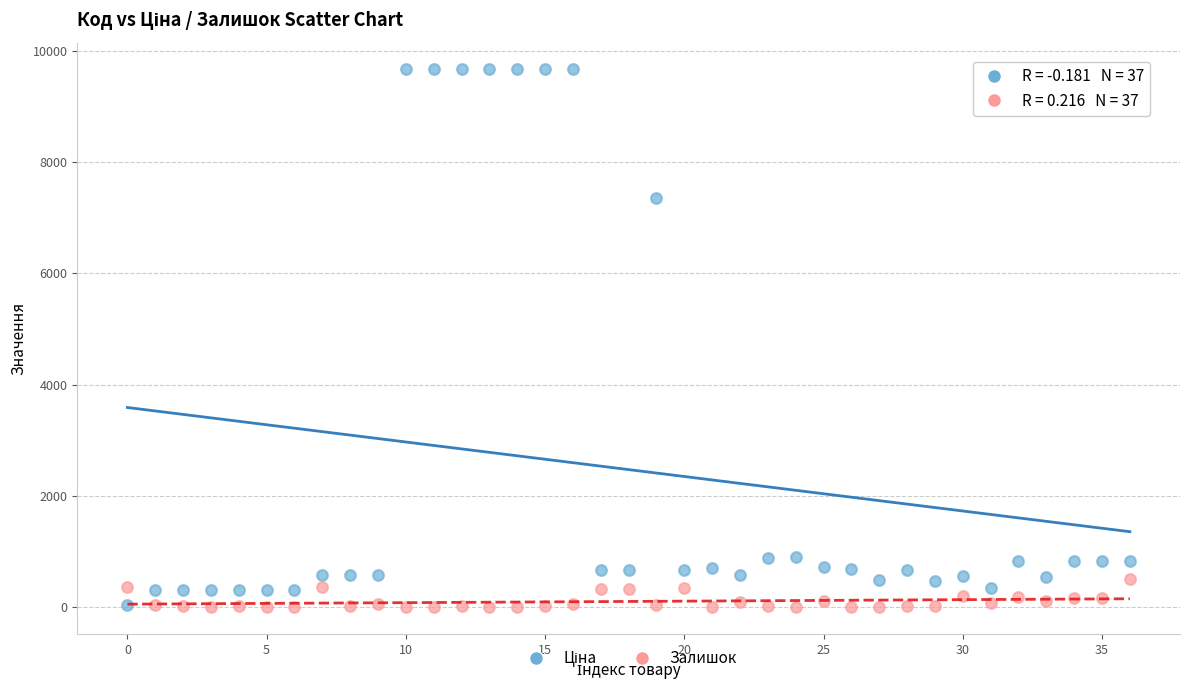

Across all data points, what is the range of Y values (max minus min)?

9662.7